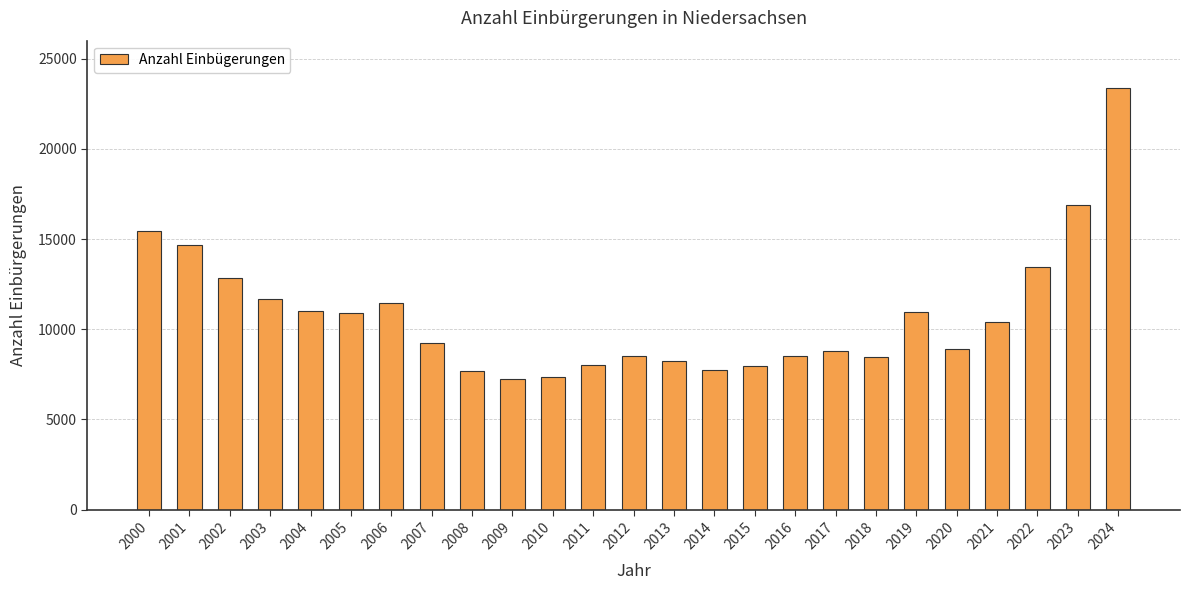

The value at 2018 is 11770. True or false?

False